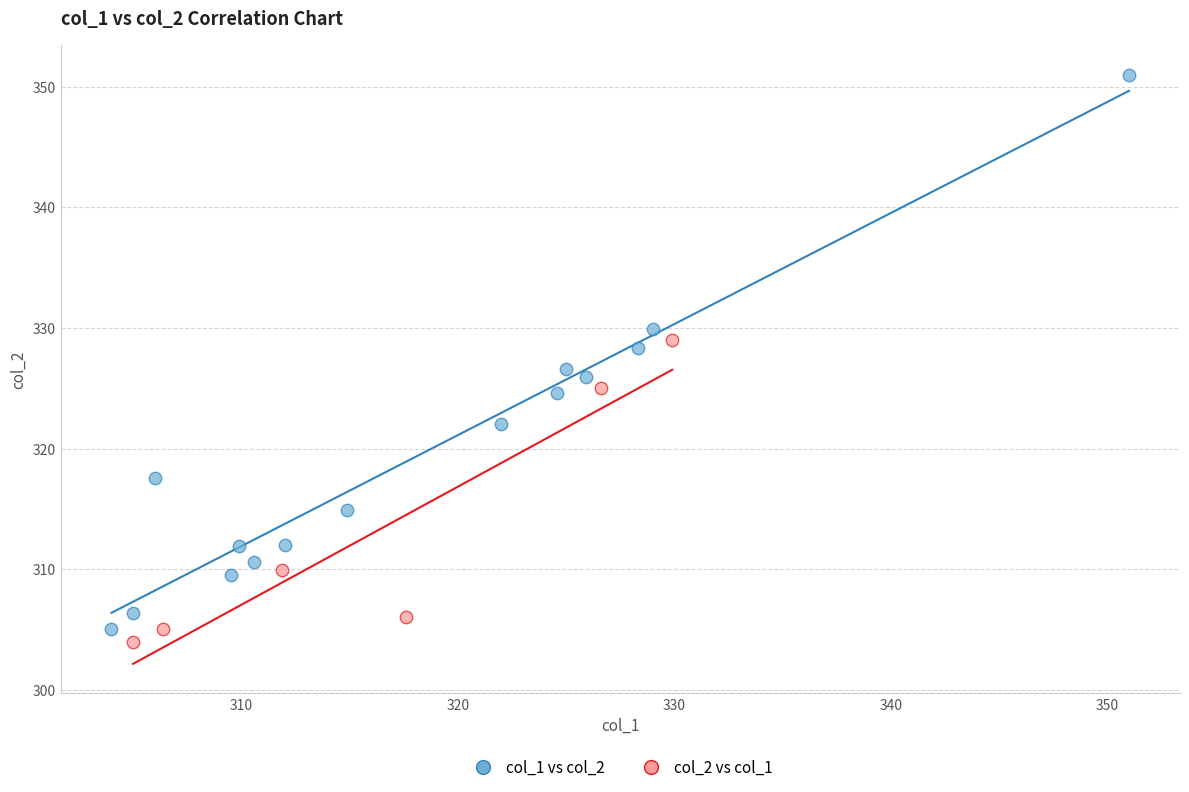

Which series has the widest spread of Y values?

col_1 vs col_2